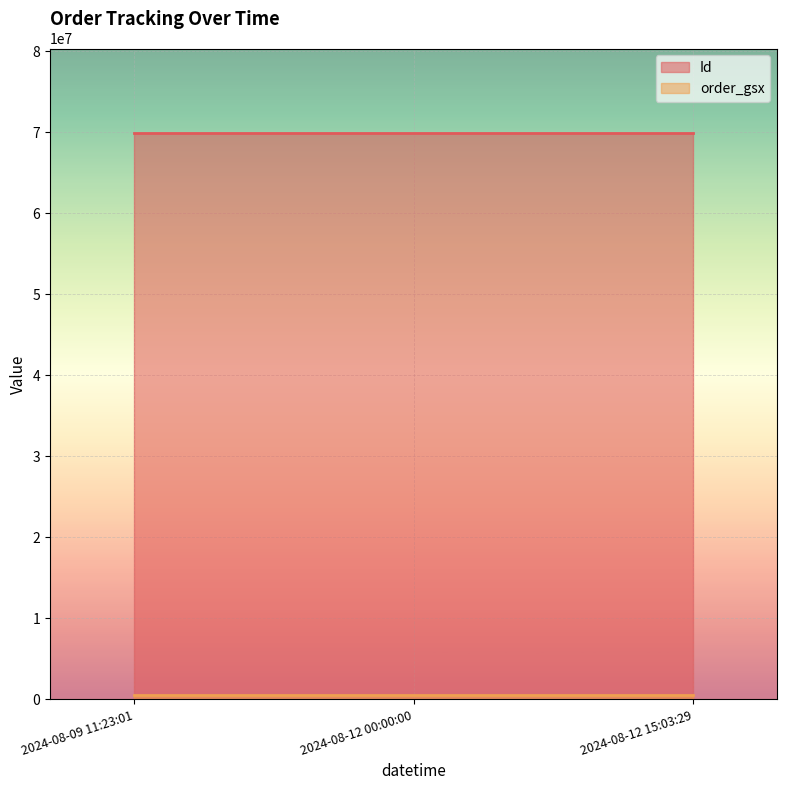

List the labels in order of order_gsx value, largest first.

2024-08-09 11:23:01, 2024-08-12 00:00:00, 2024-08-12 15:03:29